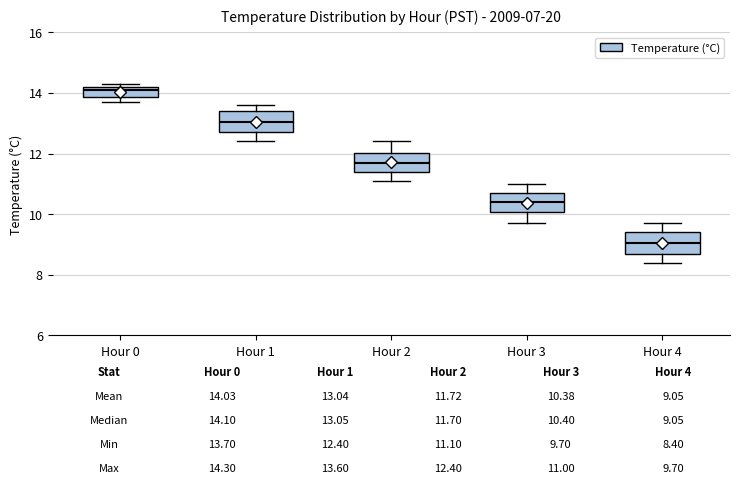

Which box has the lowest median line?

Hour 4